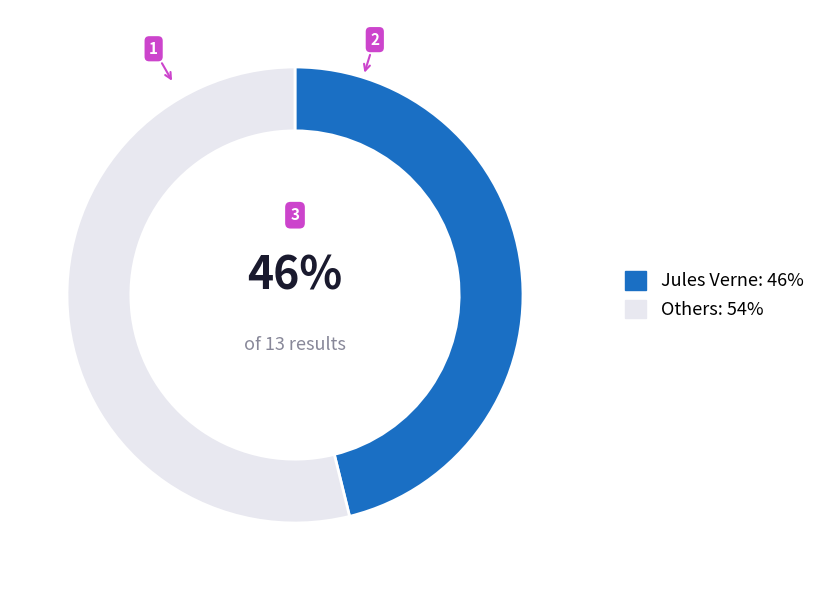

How many segments does this pie chart have?

2